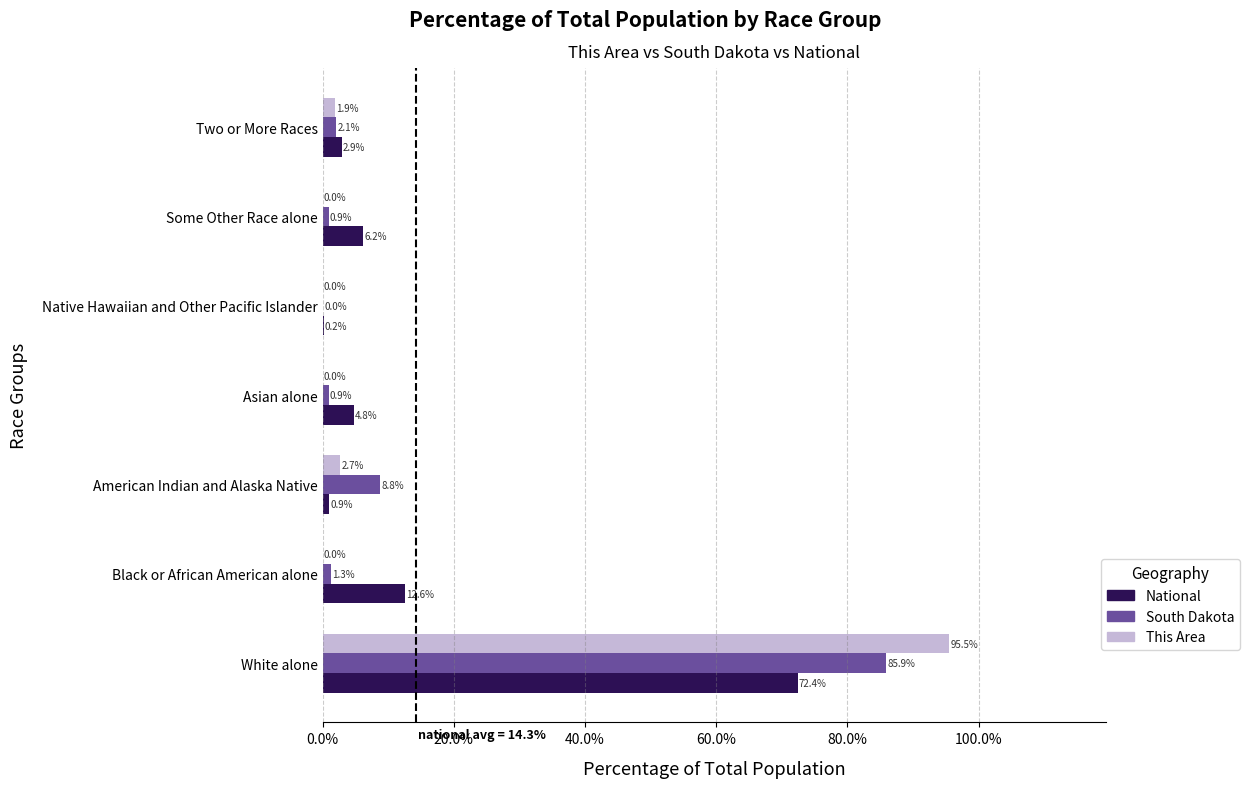

What are all the series names shown in the legend?

National, South Dakota, This Area